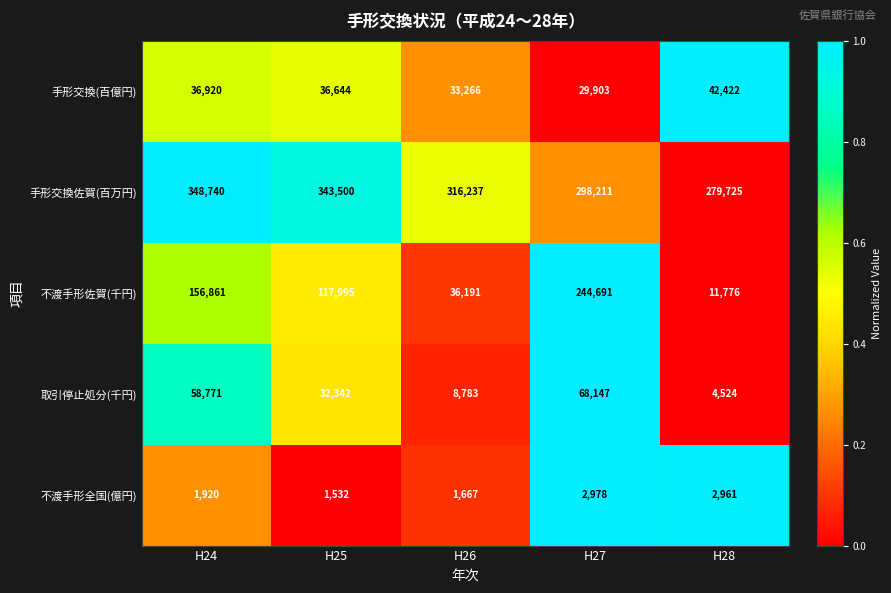

What is the difference between the highest and lowest values at H26?

314570